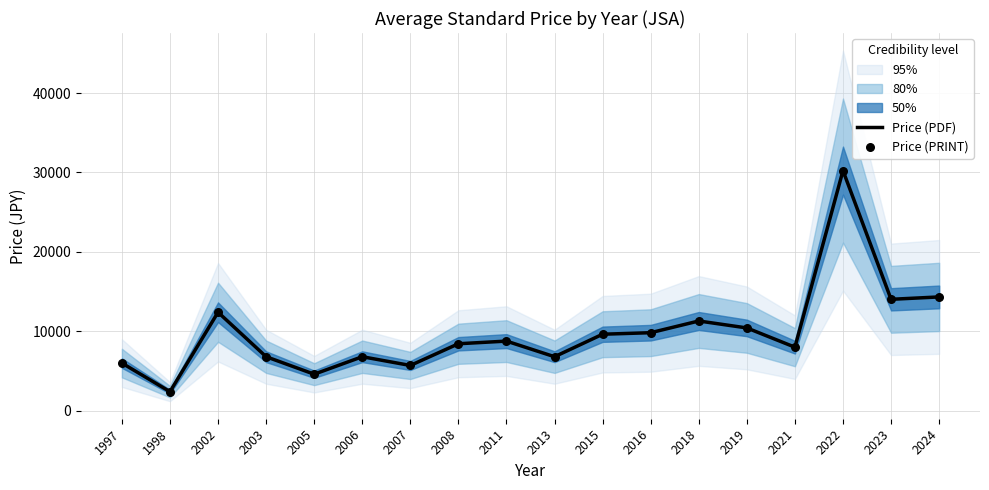

Is the value of Price (PDF) at 2021 greater than the value of Price (PRINT) at 2008?

No